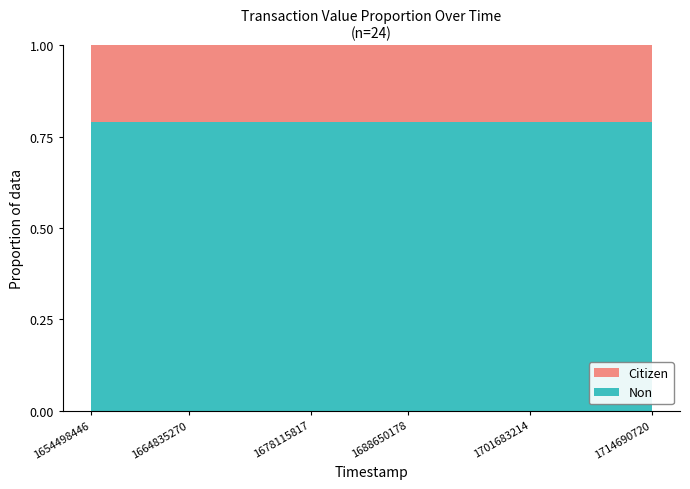

Reading right to left, what are all the values shown in this chart?

Citizen: 0.2	0.2	0.2	0.2	0.2	0.2	0.2	0.2	0.2	0.2	0.2	0.2	0.2	0.2	0.2	0.2	0.2	0.2	0.2	0.2	0.2	0.2	0.2	0.2
Non: 0.8	0.8	0.8	0.8	0.8	0.8	0.8	0.8	0.8	0.8	0.8	0.8	0.8	0.8	0.8	0.8	0.8	0.8	0.8	0.8	0.8	0.8	0.8	0.8